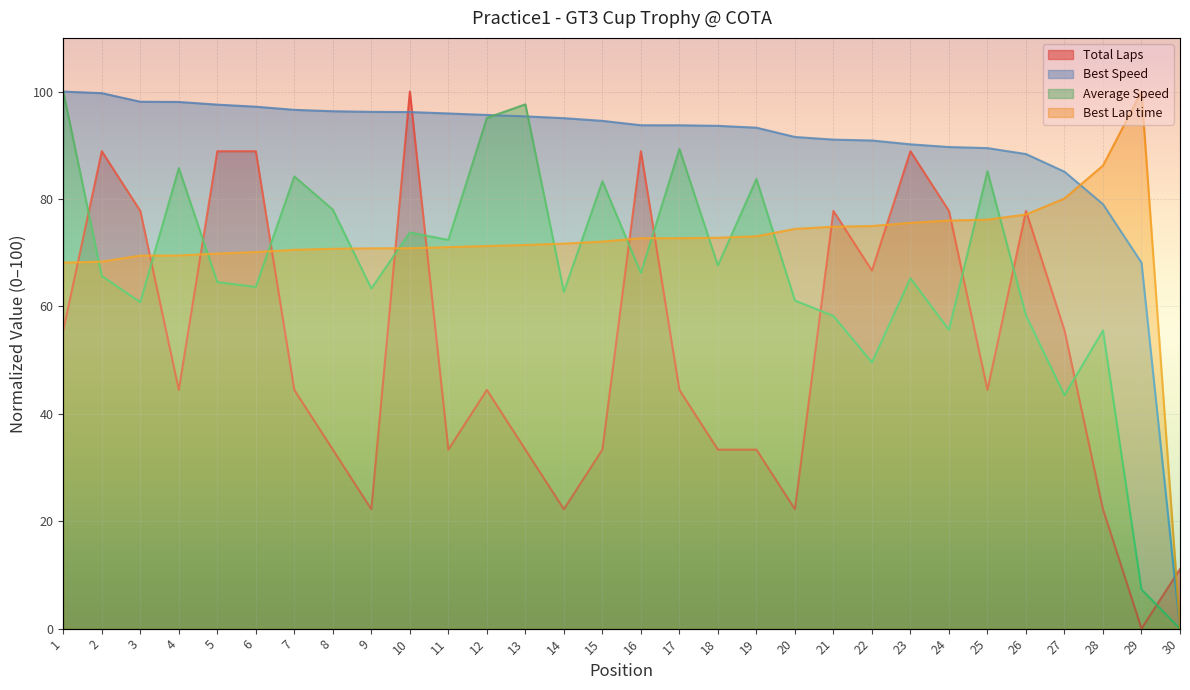

How many lines are shown in the chart?

4